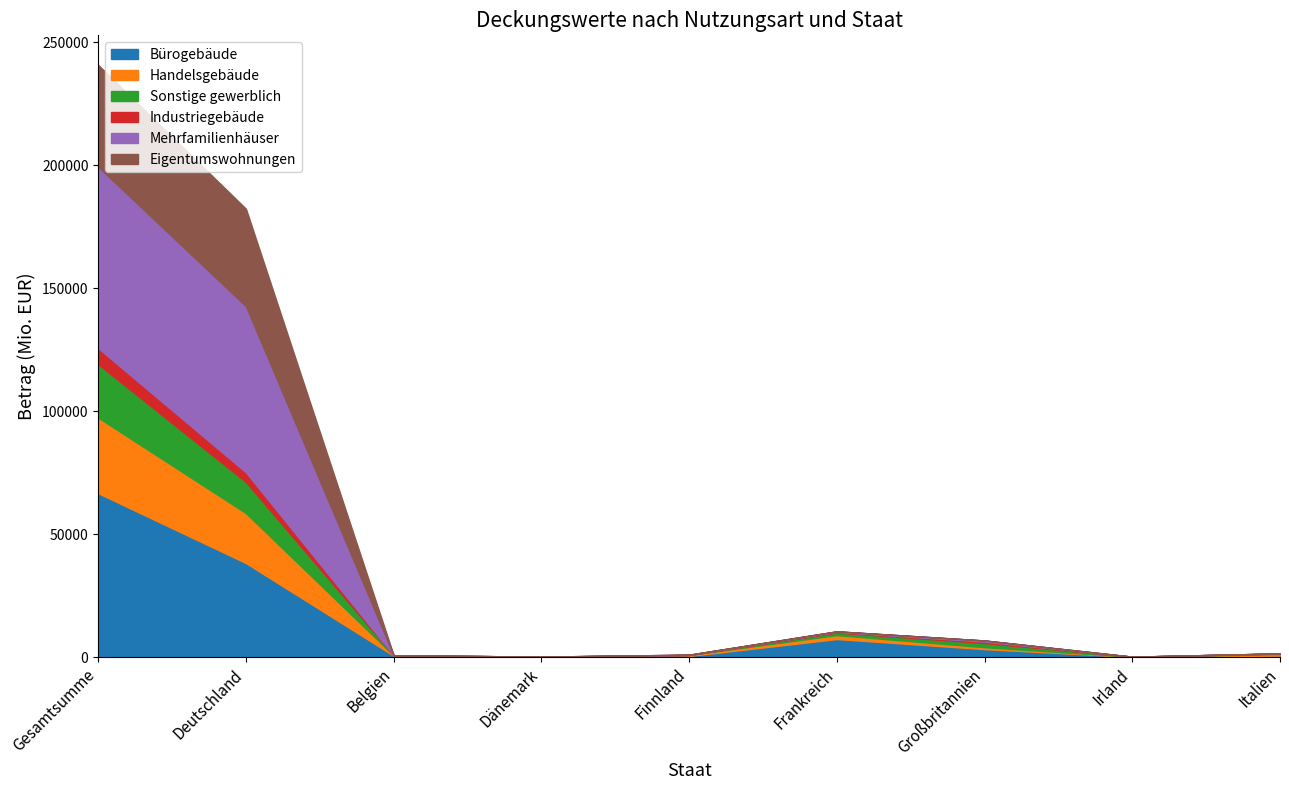

Reading right to left, transcribe all the data shown in this chart.

Bürogebäude: Italien=621.0	Irland=94.2	Großbritannien=3243.0	Frankreich=7348.4	Finnland=460.0	Dänemark=0.0	Belgien=564.9	Deutschland=38230.1	Gesamtsumme=66615.0
Handelsgebäude: Italien=613.3	Irland=33.9	Großbritannien=779.1	Frankreich=1604.2	Finnland=396.0	Dänemark=0.0	Belgien=99.0	Deutschland=20311.1	Gesamtsumme=30730.8
Sonstige gewerblich: Italien=230.7	Irland=44.2	Großbritannien=1705.5	Frankreich=1042.8	Finnland=0.0	Dänemark=200.9	Belgien=58.0	Deutschland=12644.2	Gesamtsumme=21731.0
Industriegebäude: Italien=34.1	Irland=0.0	Großbritannien=554.0	Frankreich=237.3	Finnland=35.3	Dänemark=0.0	Belgien=10.0	Deutschland=3937.0	Gesamtsumme=6545.9
Mehrfamilienhäuser: Italien=0.0	Irland=0.0	Großbritannien=480.2	Frankreich=241.7	Finnland=93.8	Dänemark=0.0	Belgien=7.5	Deutschland=67495.4	Gesamtsumme=73740.1
Eigentumswohnungen: Italien=0.0	Irland=0.0	Großbritannien=0.0	Frankreich=4.1	Finnland=0.0	Dänemark=0.0	Belgien=0.0	Deutschland=39636.2	Gesamtsumme=41346.1